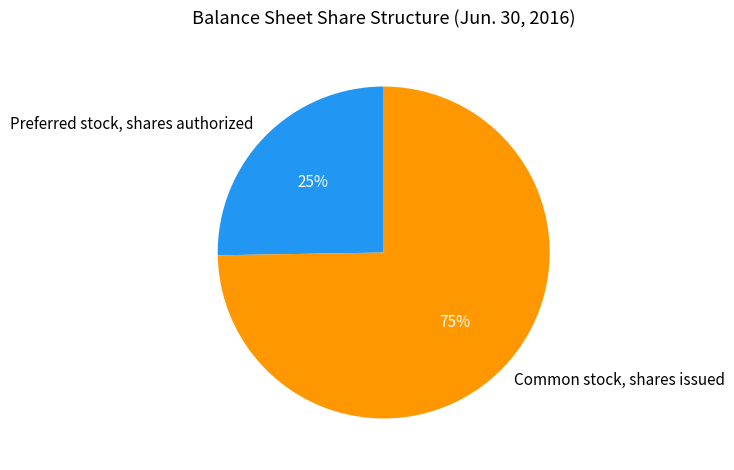

Is the sum of Preferred stock, shares authorized and Common stock, shares issued greater than half?

Yes